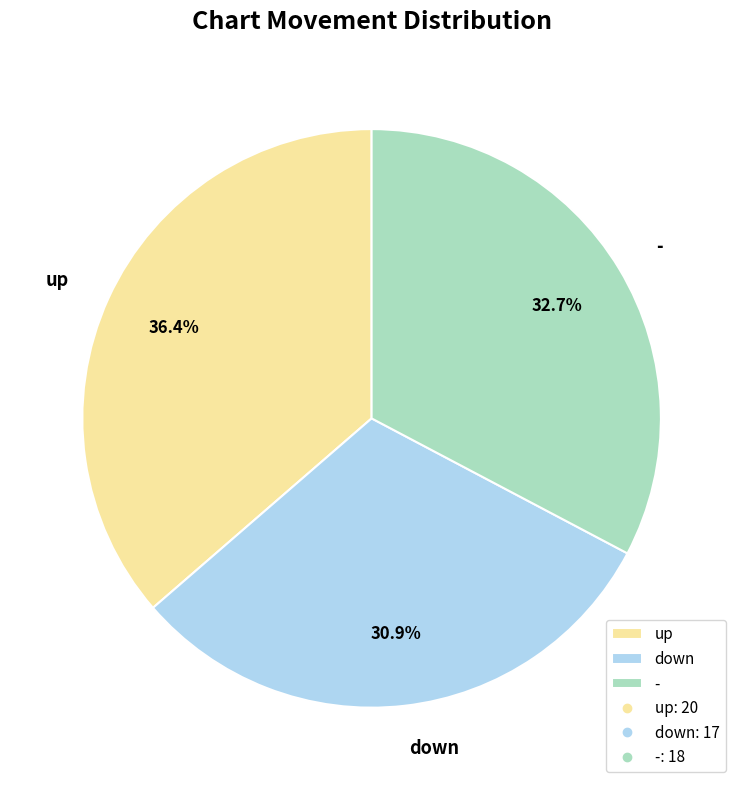

The - slice represents 44% of the pie. True or false?

False